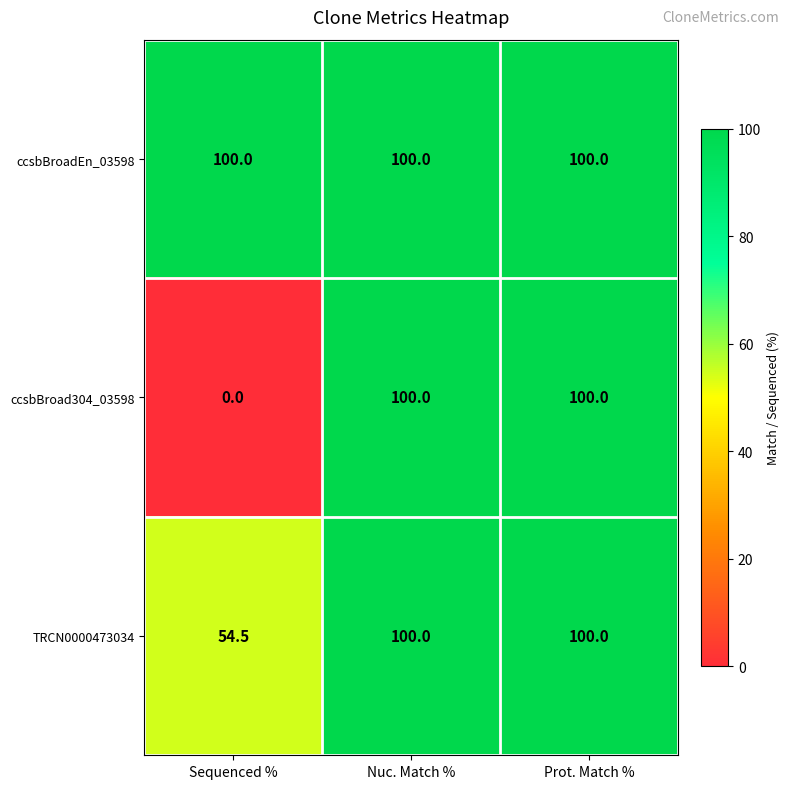

Reading left to right, transcribe all the data shown in this chart.

ccsbBroadEn_03598: Sequenced %=100.0	Nuc. Match %=100.0	Prot. Match %=100.0
ccsbBroad304_03598: Sequenced %=0.0	Nuc. Match %=100.0	Prot. Match %=100.0
TRCN0000473034: Sequenced %=54.5	Nuc. Match %=100.0	Prot. Match %=100.0